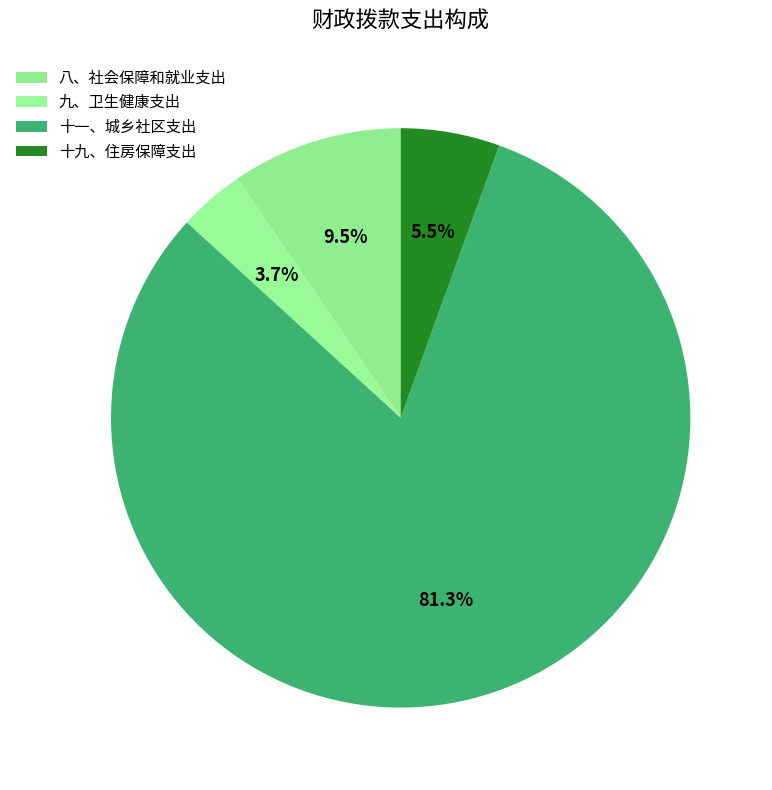

How many slices are in this pie chart?

4